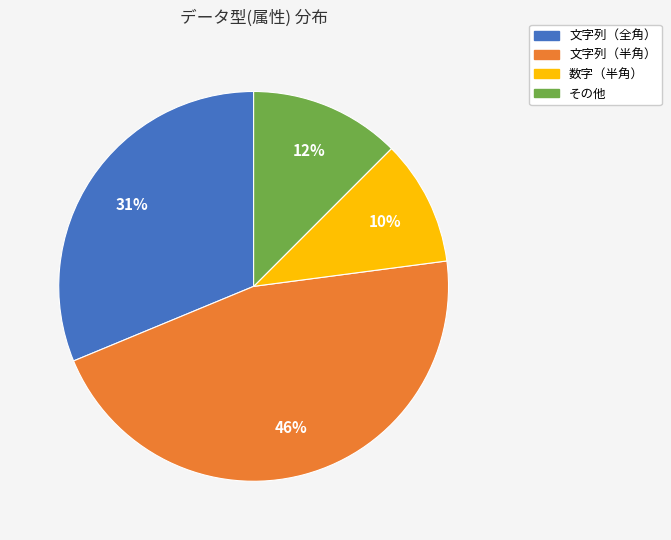

How many segments does this pie chart have?

4